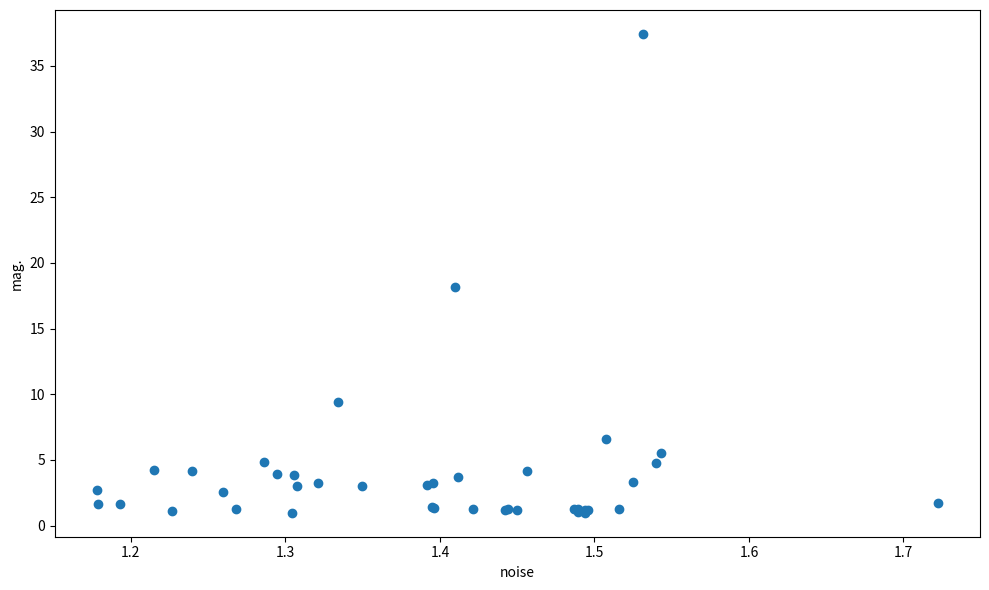

What Y value in the scatter plot is closest to 19?

18.1